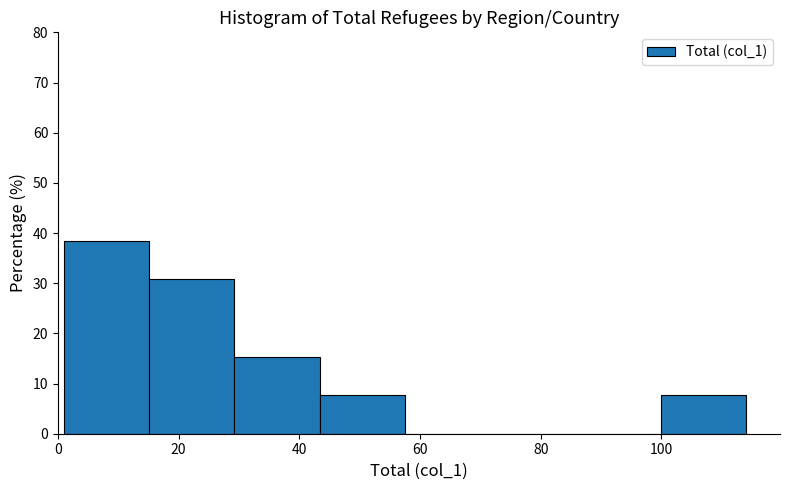

Over which range of the x-axis is the bar tallest?

2 to 16